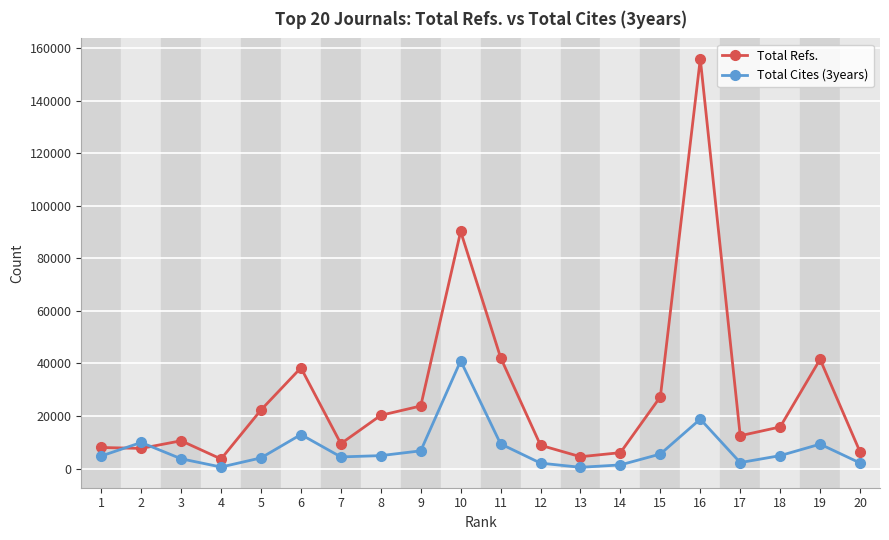

How many intersections are there between Total Cites (3years) and Total Refs.?

2